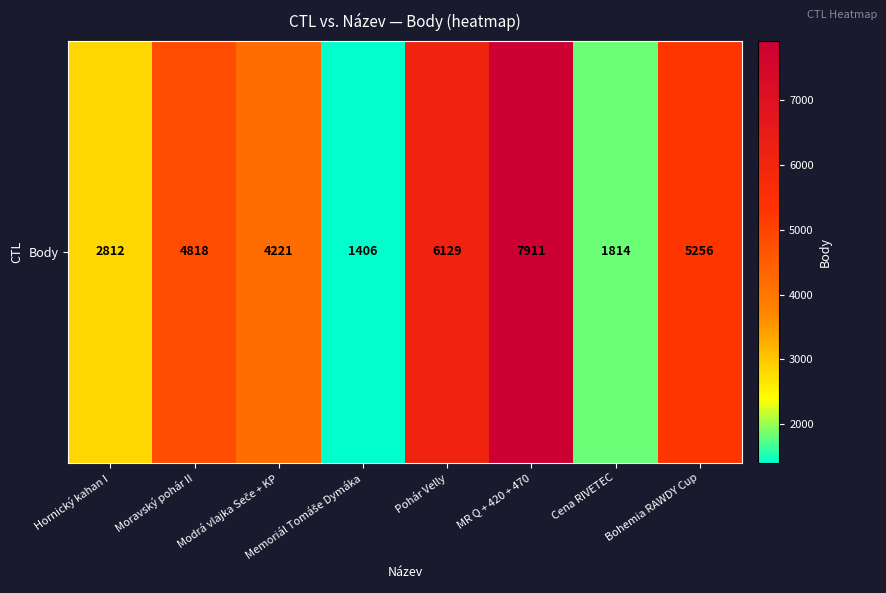

What is the ratio of the value at Pohár Velly to the value at Modrá vlajka Seče + KP?

1.5